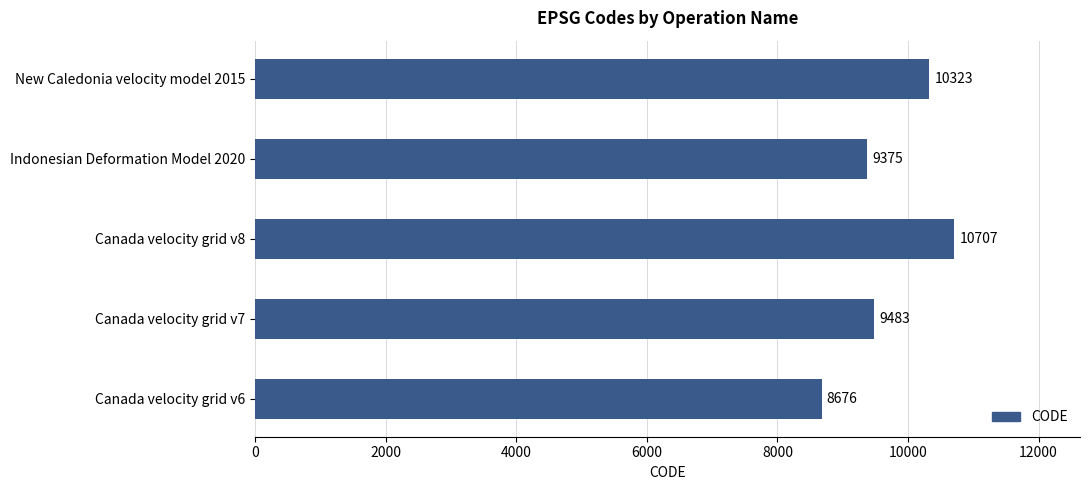

At which category does the chart reach its peak across all series?

Canada velocity grid v8